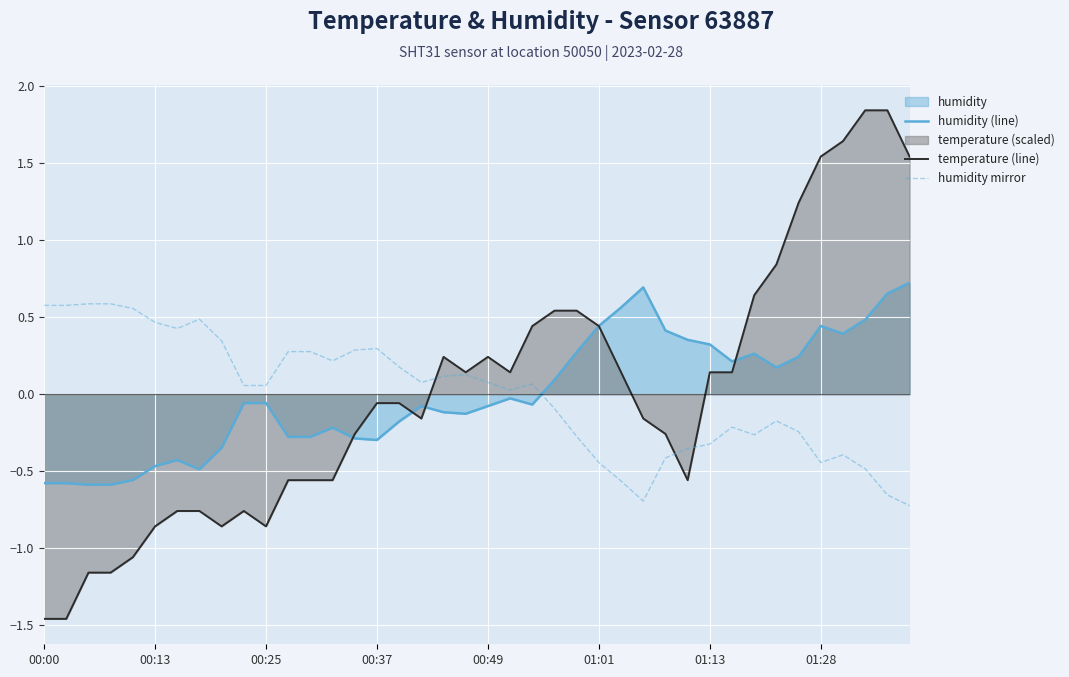

Which series has the largest range (max minus min)?

temperature (line)